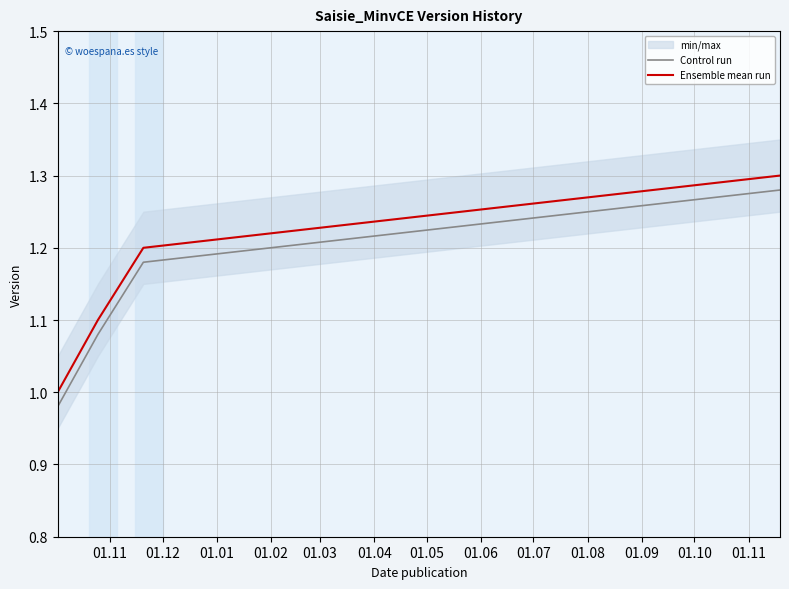

How many lines are shown in the chart?

2